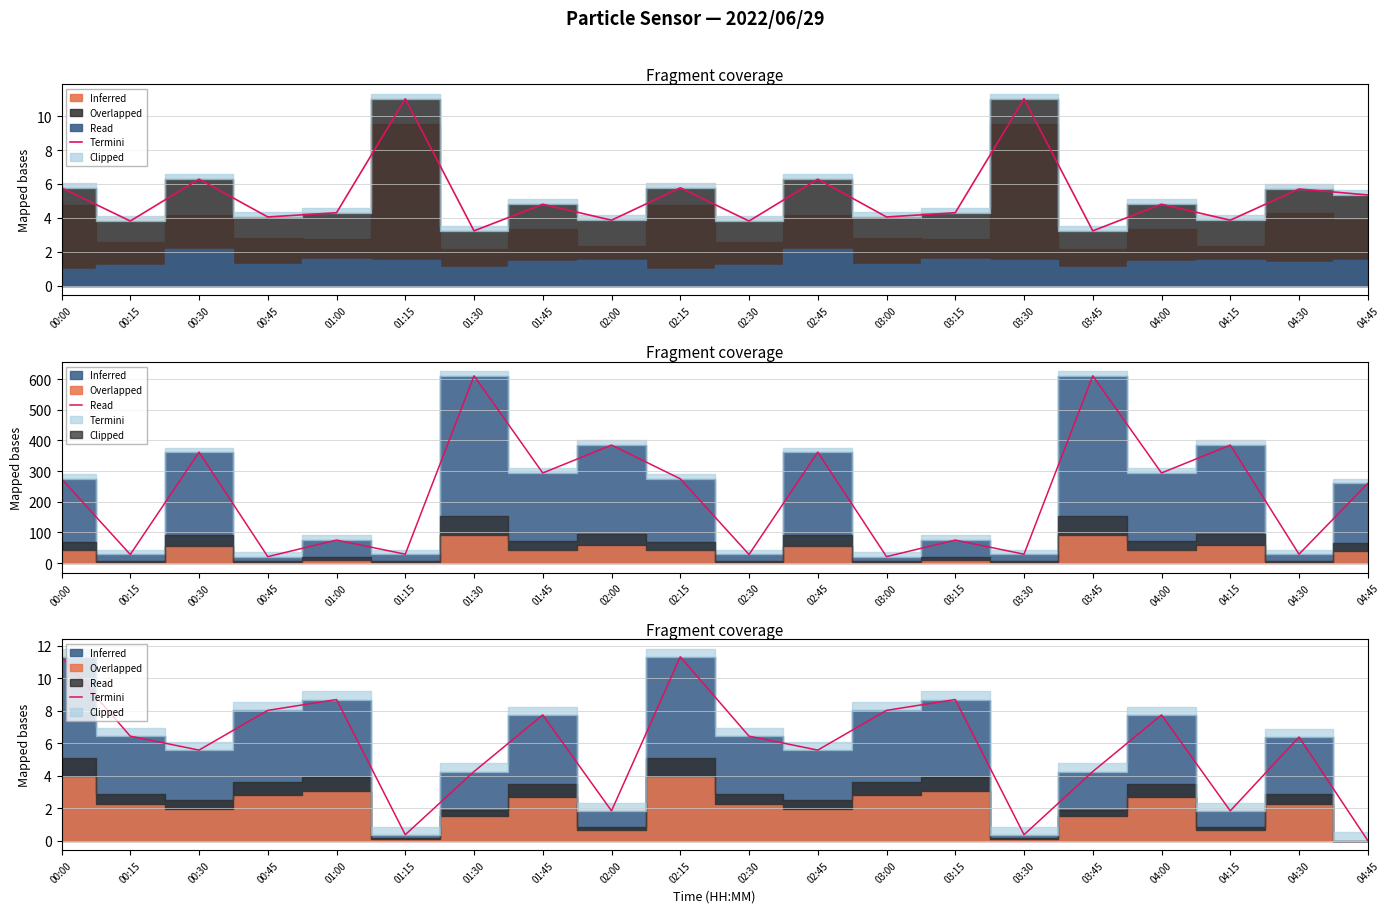

Reading left to right, extract all data points from this chart.

Termini_ref: 5.8	3.8	6.3	4.0	4.3	11.0	3.2	4.8	3.9	5.8	3.8	6.3	4.0	4.3	11.0	3.2	4.8	3.9	5.7	5.3
Termini: 11.3	6.4	5.6	8.0	8.7	0.4	4.3	7.7	1.8	11.3	6.4	5.6	8.0	8.7	0.4	4.3	7.7	1.8	6.4	0.0